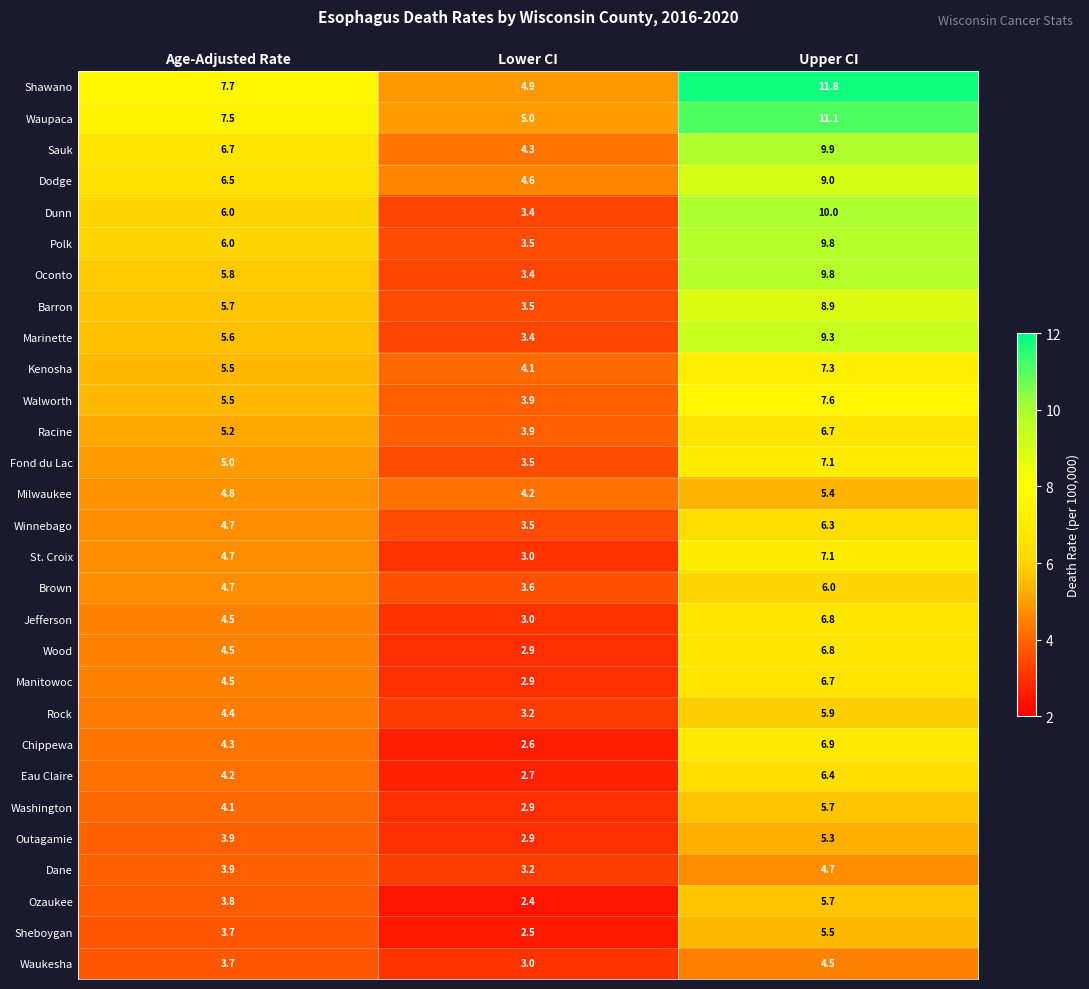

Which series has the largest total across all categories?

Shawano